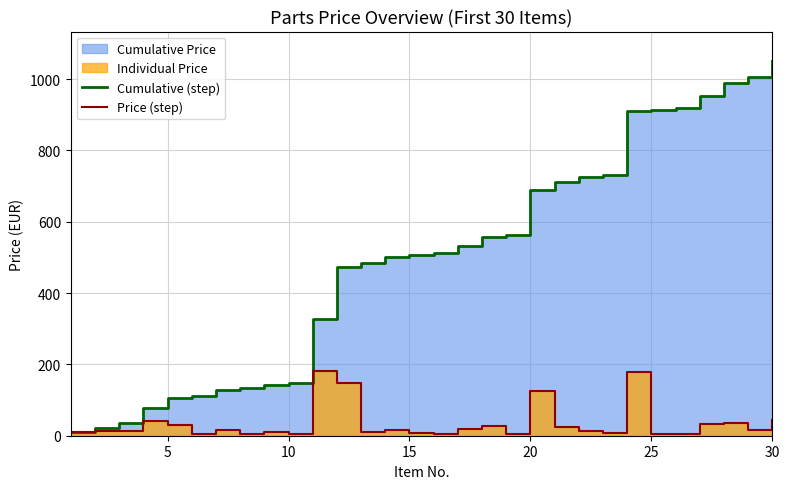

The value of Price (step) at 25 is 7.2. True or false?

False